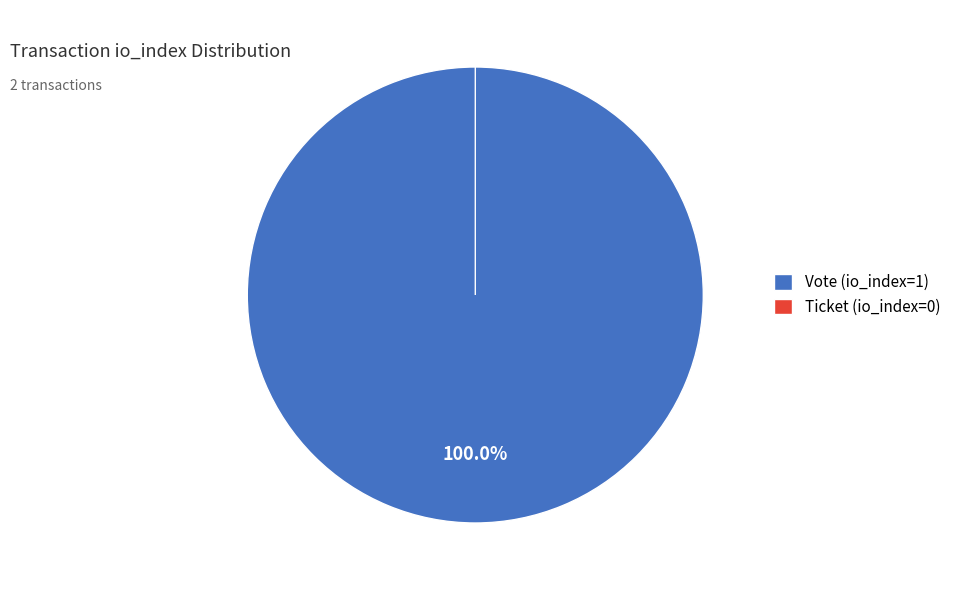

Is there any slice that represents more than half of the pie?

Yes